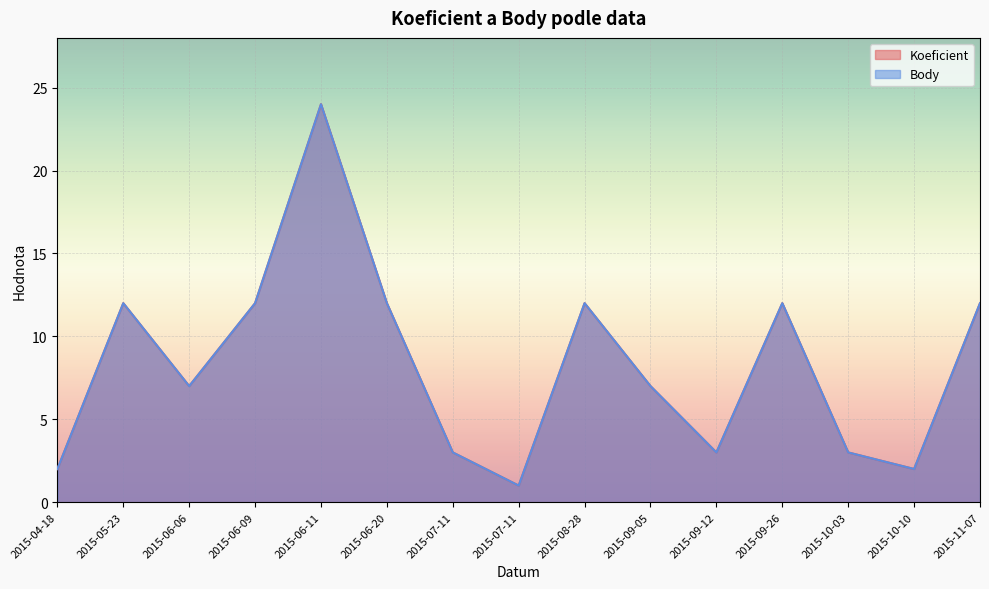

Rank the categories by Body value from lowest to highest.

2015-07-11, 2015-04-18, 2015-10-10, 2015-07-11, 2015-09-12, 2015-10-03, 2015-06-06, 2015-09-05, 2015-05-23, 2015-06-09, 2015-06-20, 2015-08-28, 2015-09-26, 2015-11-07, 2015-06-11